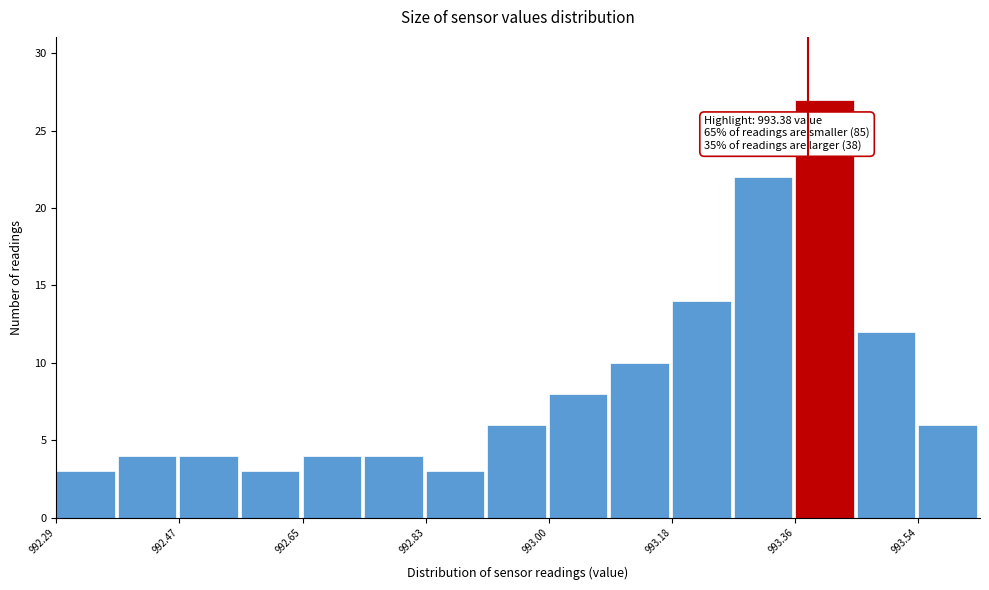

Over which range of the x-axis is the bar tallest?

993.36 to 993.46